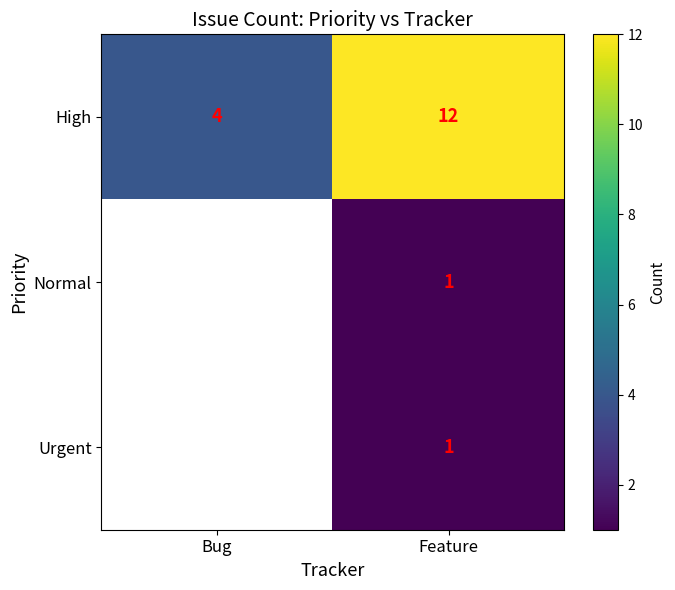

What is the difference between the highest and lowest values at Feature?

11